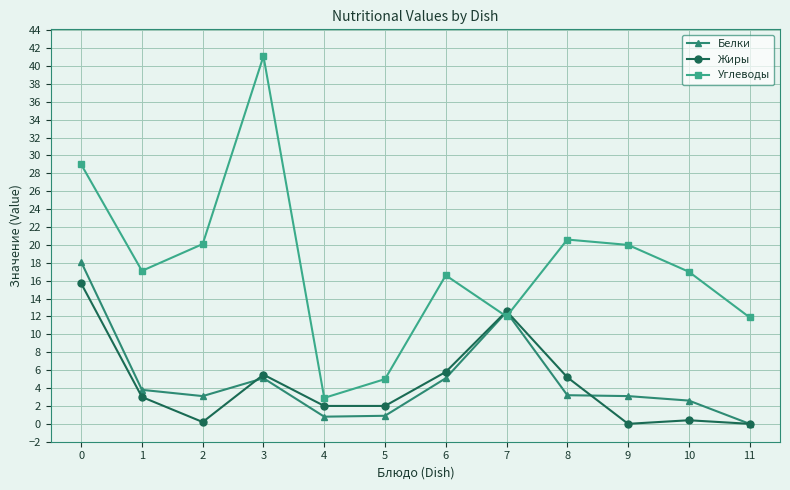

At which category does Жиры reach its first local valley?

2